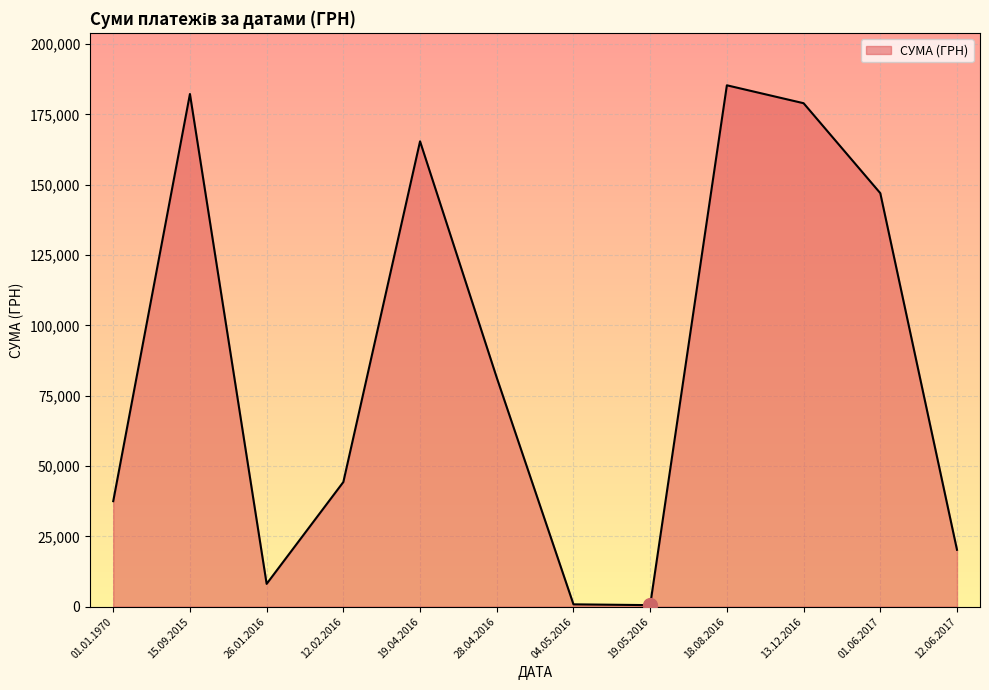

What is the approximate value at 13.12.2016?

178981.3